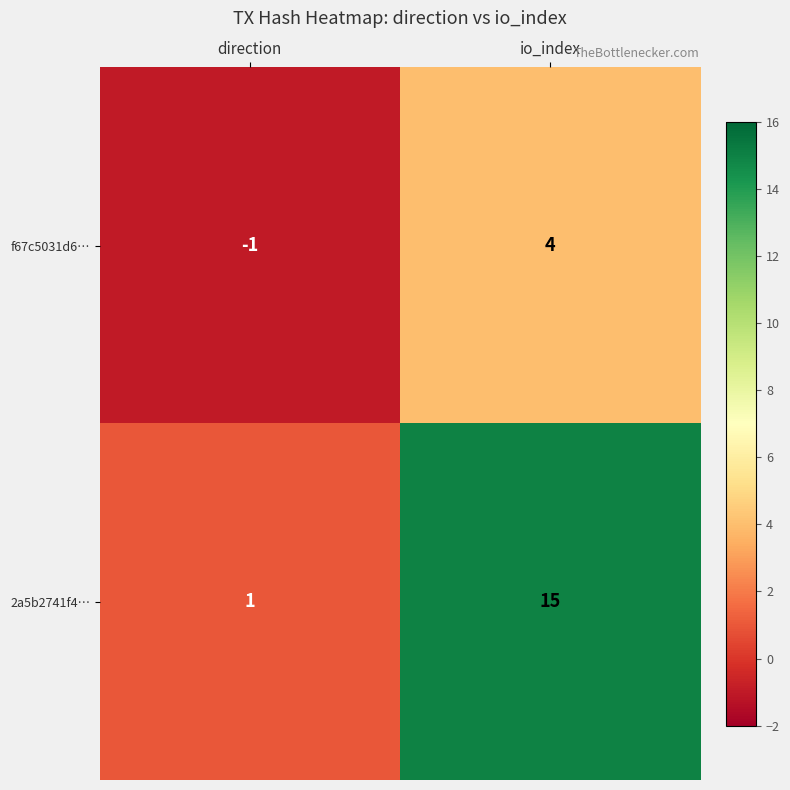

How many values in f67c5031d6… are below zero?

1